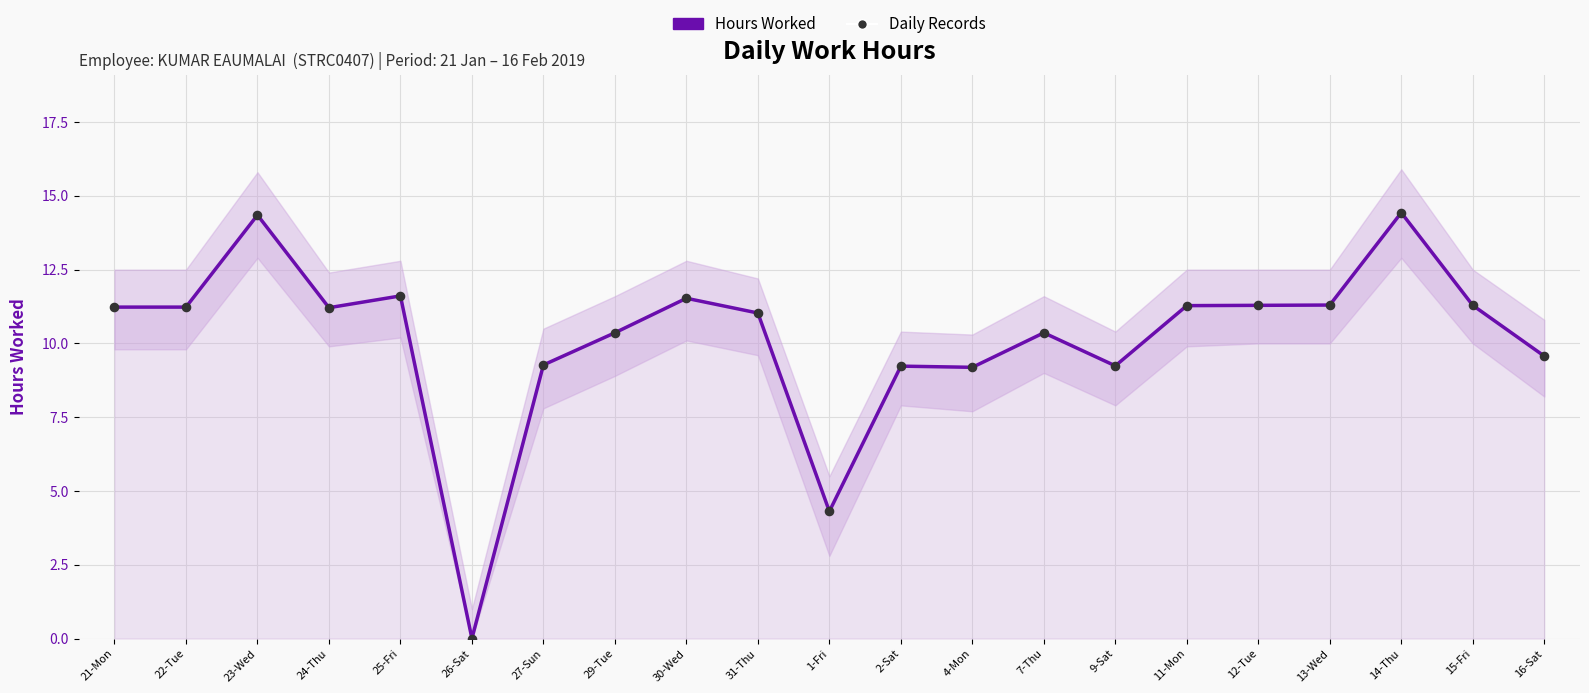

Which series contains the highest Y value?

Hours Worked